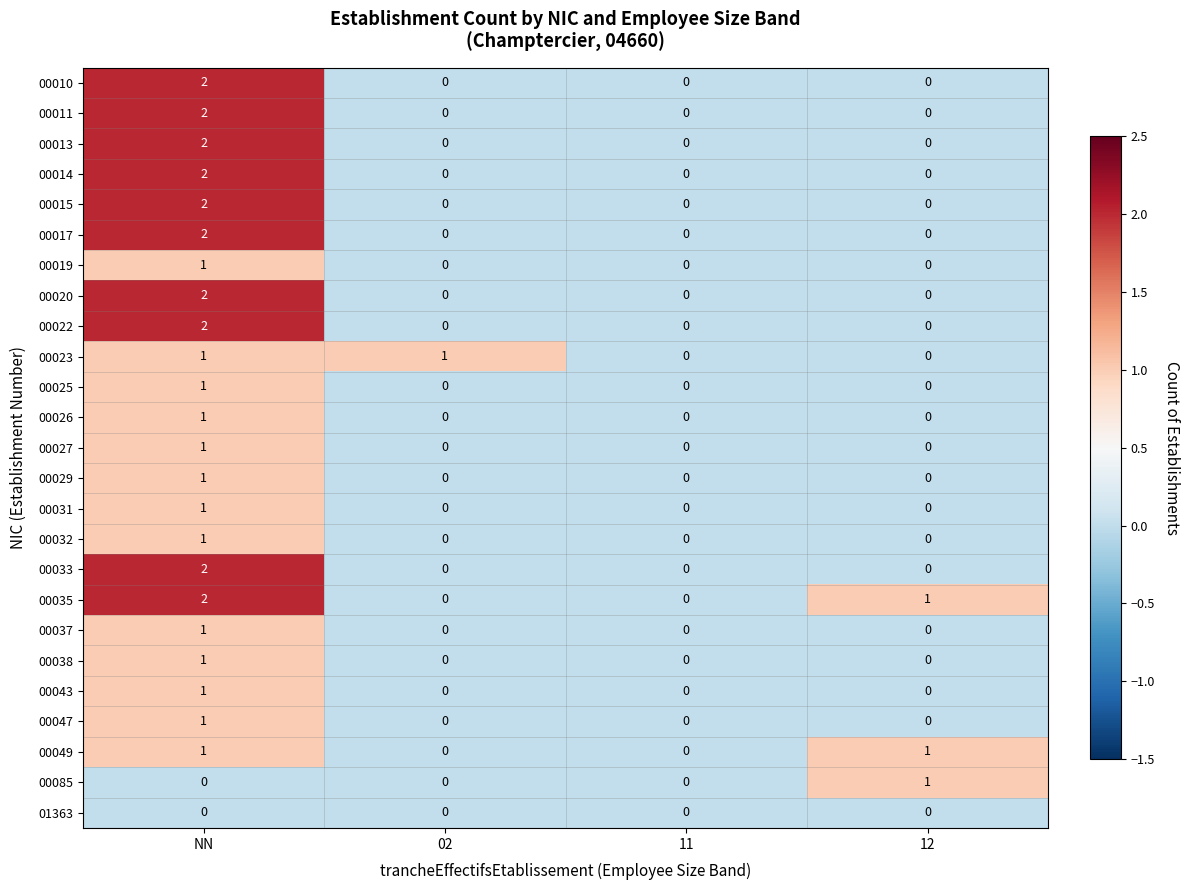

How many 00032 values are between 0 and 1?

4